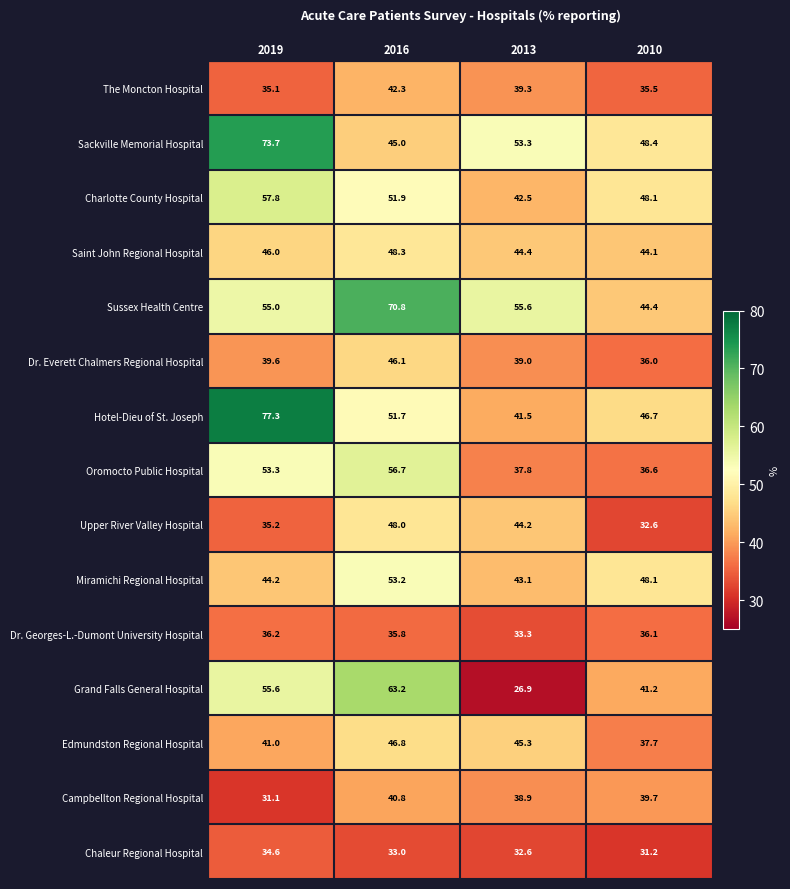

How many data points does each series have?

4